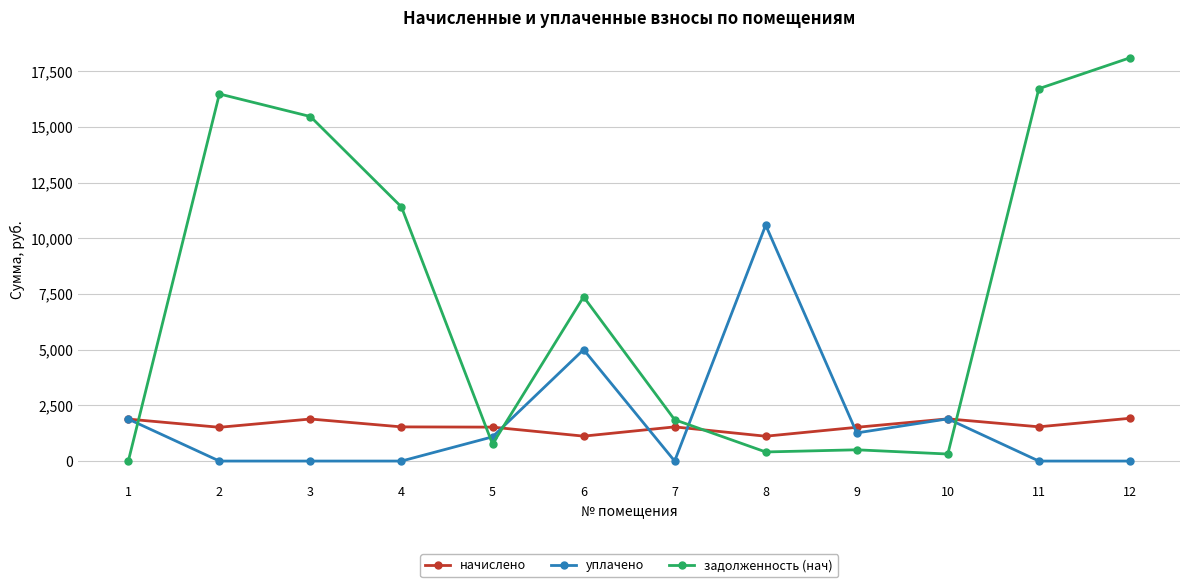

How many intersections are there between начислено and задолженность (нач)?

5